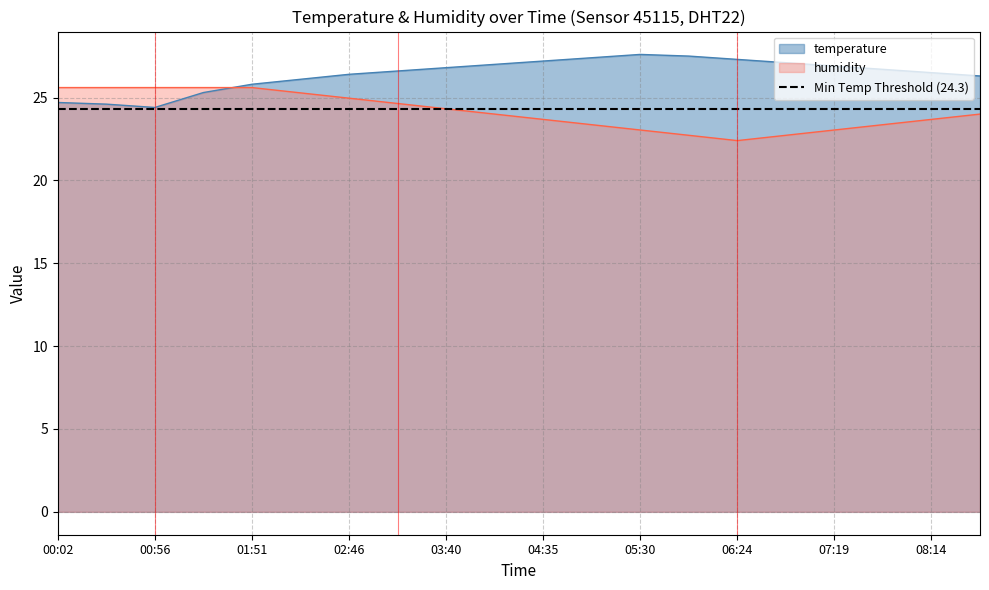

Rank the series by their average value, from highest to lowest.

temperature, humidity